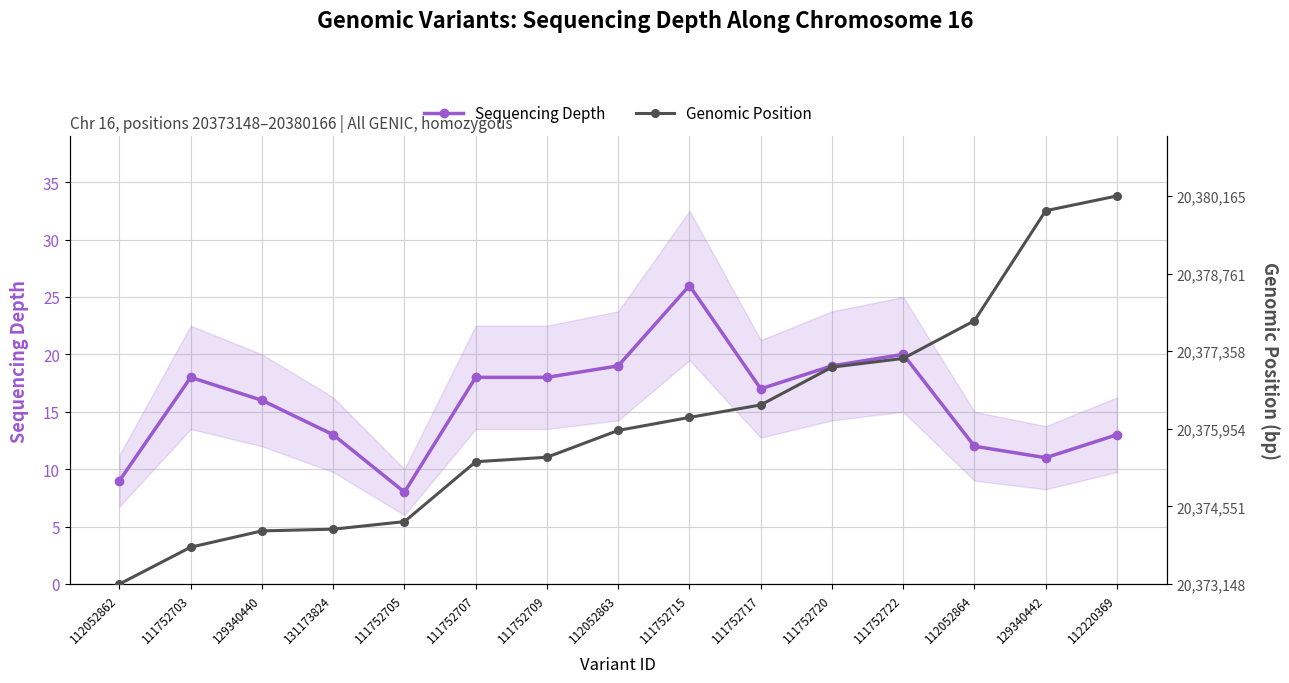

Does the chart display data point markers on the line(s)?

Yes